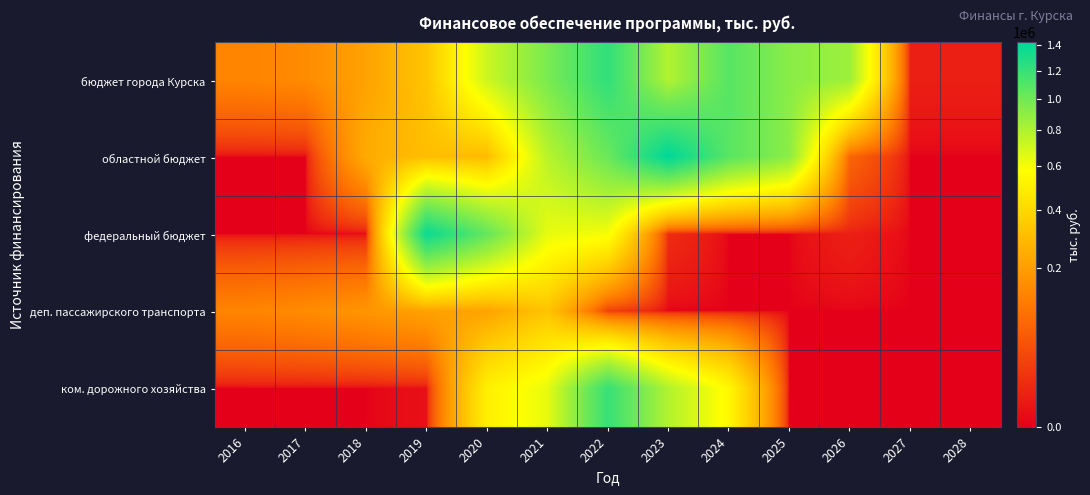

Count the number of data series in this chart.

5